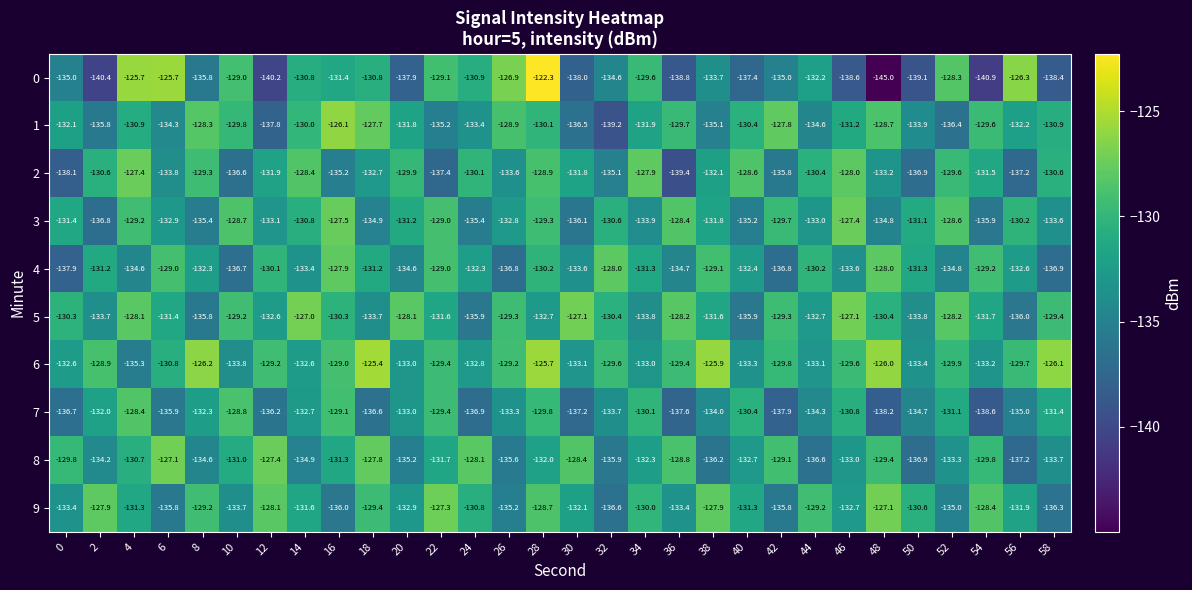

Is it true that 3 equals -225.9 at 50?

False